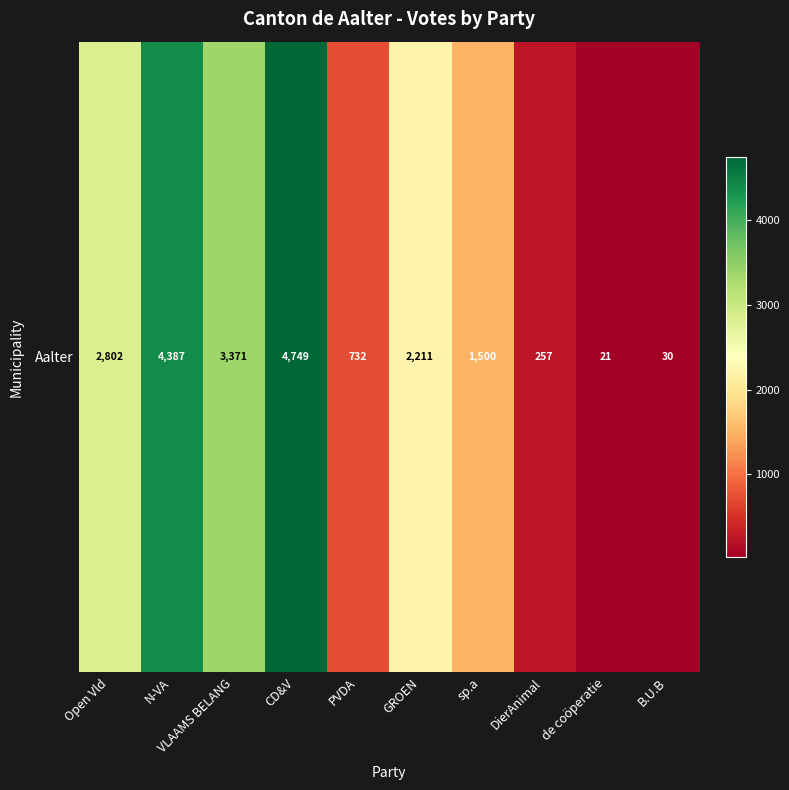

How many values are below 2211?

5